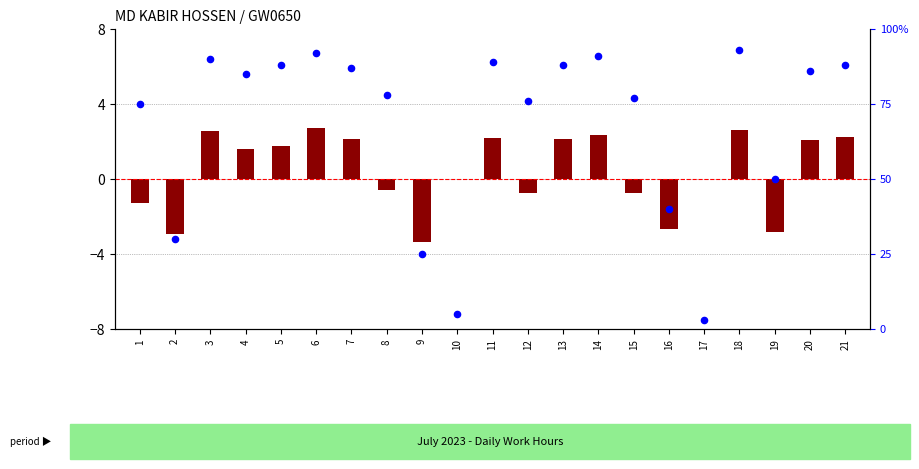

Which series has the largest total across all categories?

percentile rank within the sample